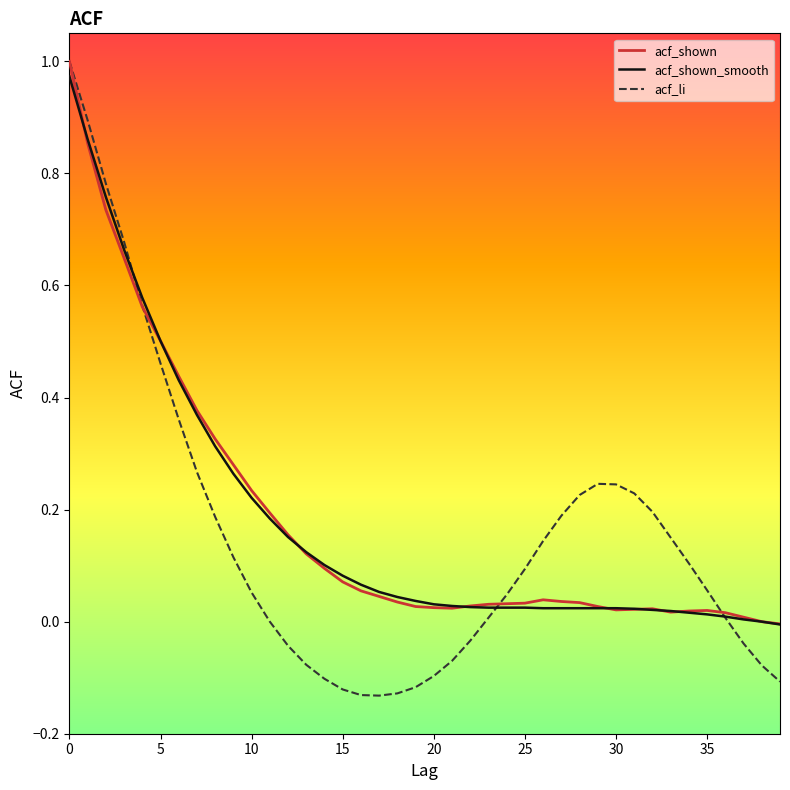

True or false: acf_li and acf_shown_smooth intersect in this chart.

True